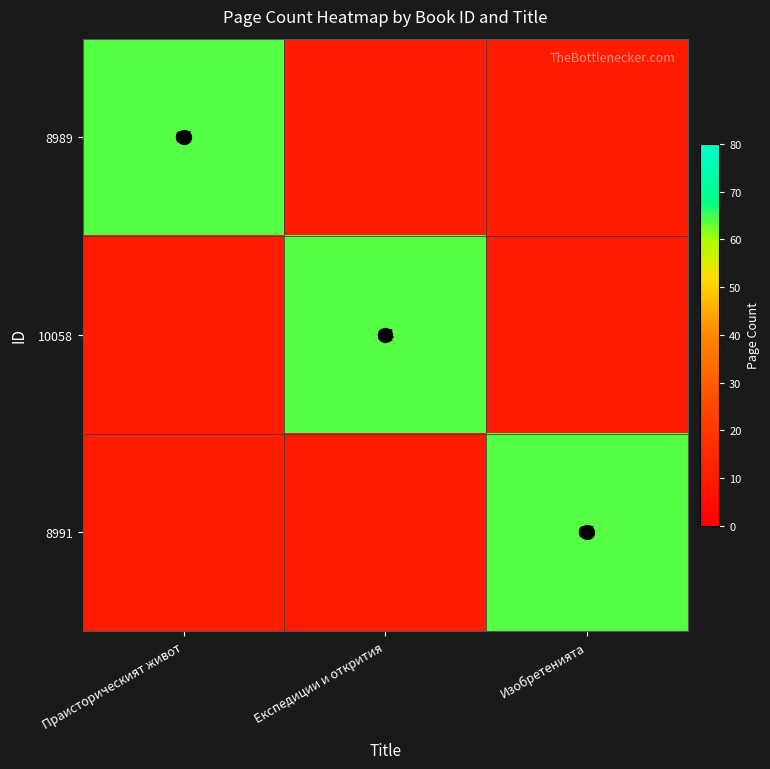

What is the approximate value of 10058 at Праисторическият живот, to the nearest 5?

10